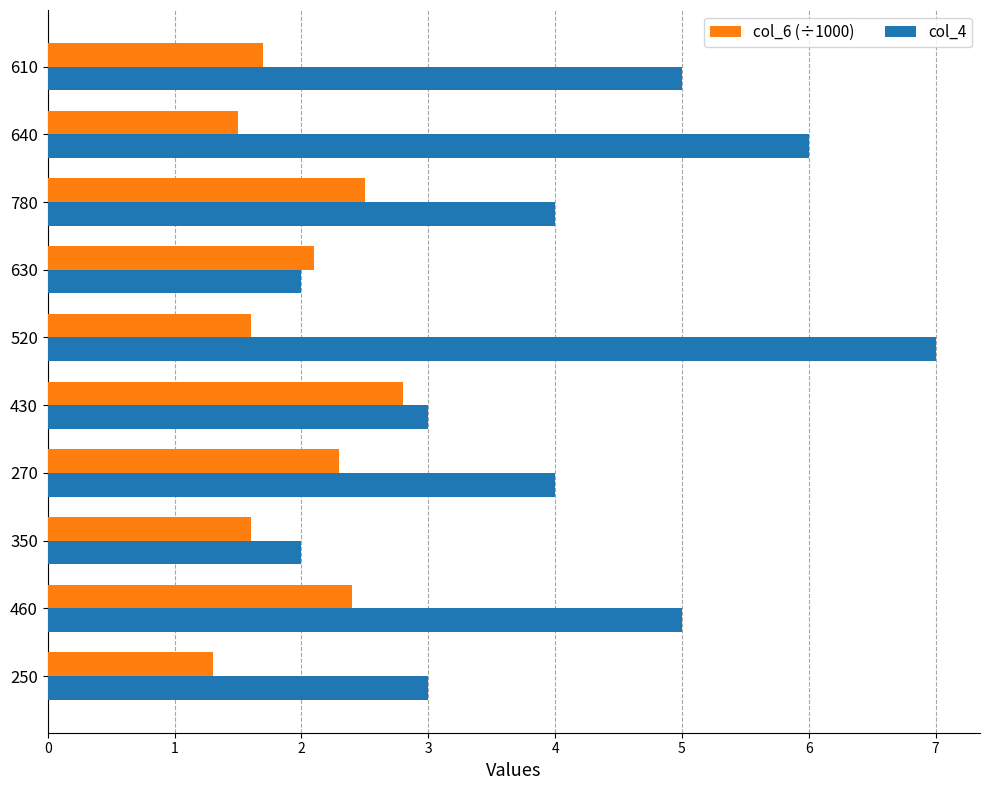

What are all the series names shown in the legend?

col_6 (÷1000), col_4